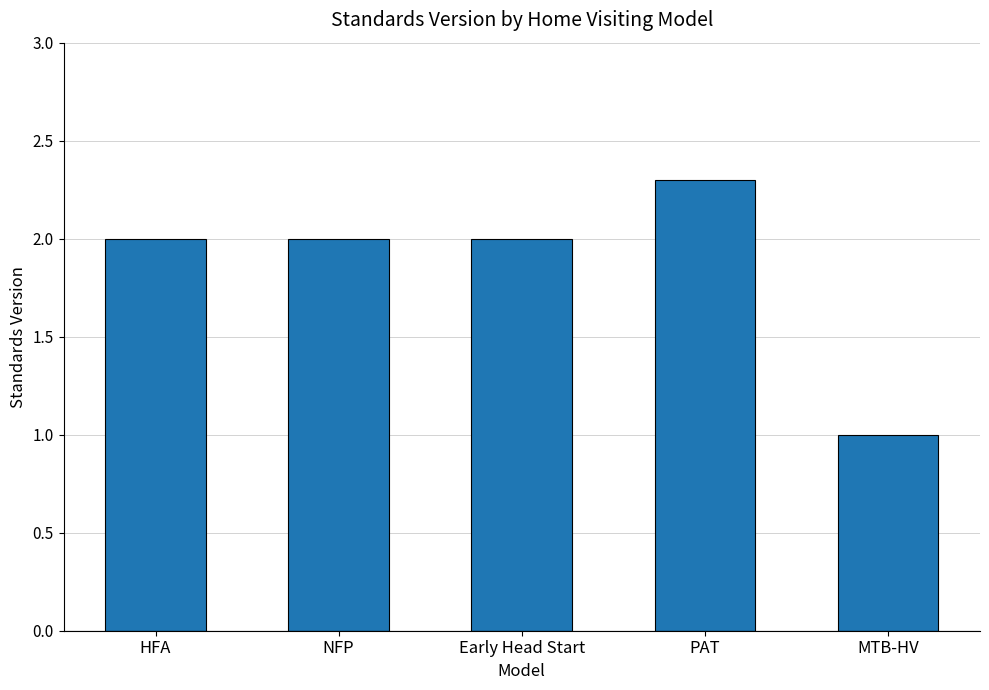

What is the value of the 2nd bar from the left?

2.0